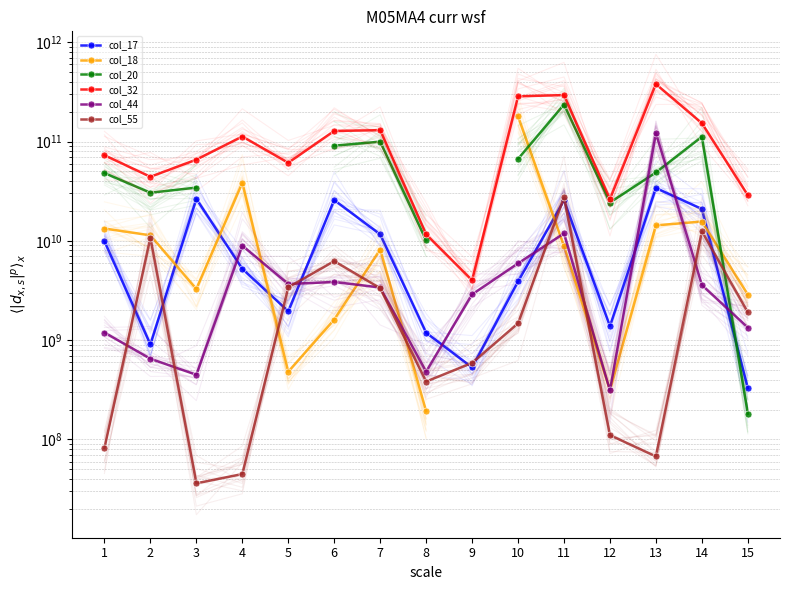

True or false: col_32 and col_17 intersect in this chart.

False